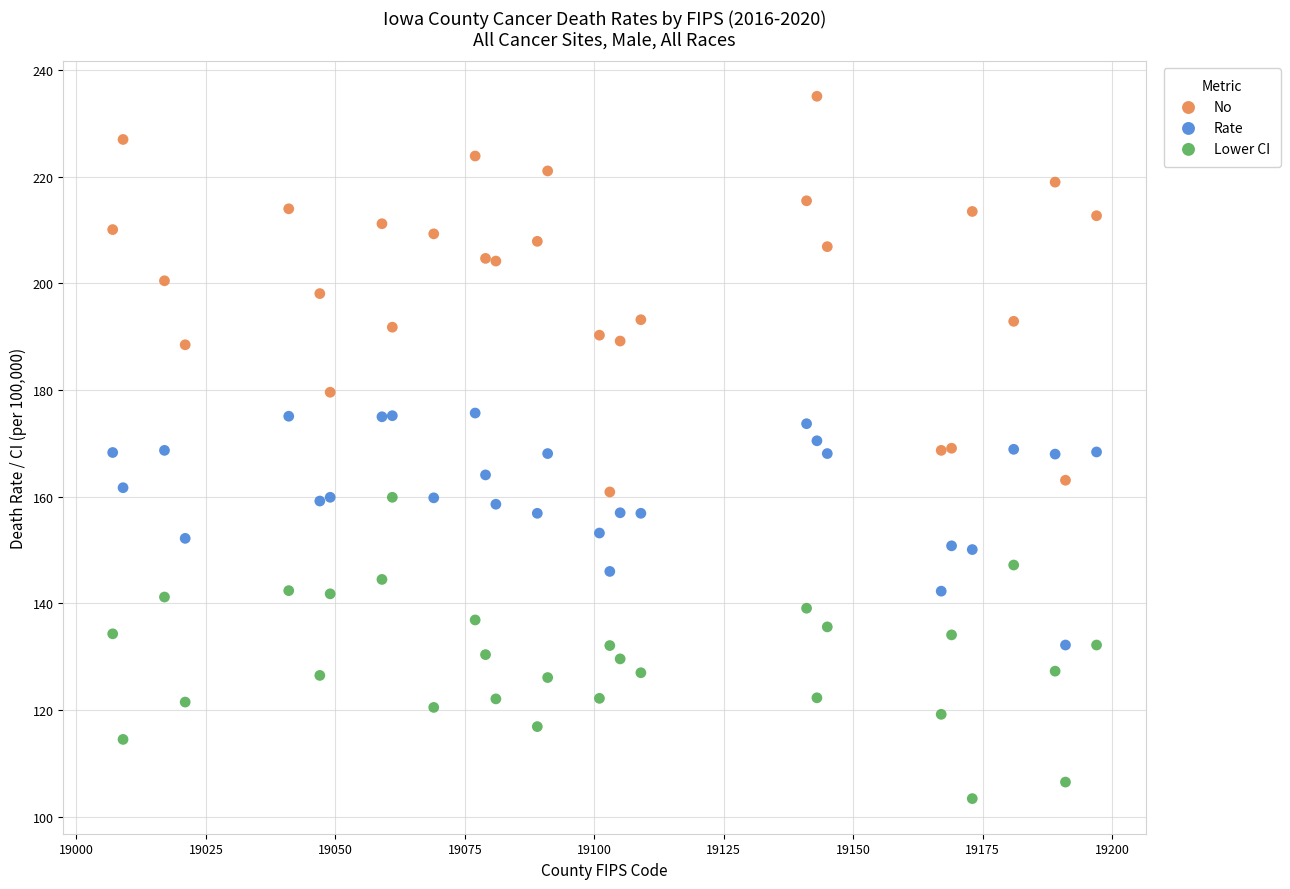

Which series contains the lowest Y value?

Lower CI